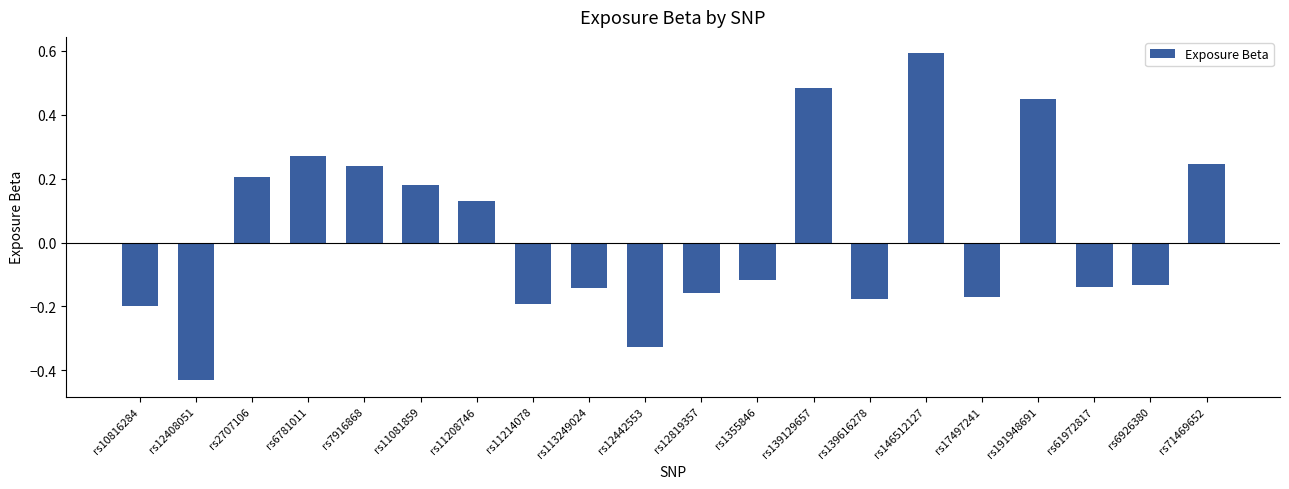

Is it true that the value at rs11208746 is 0.2?

False